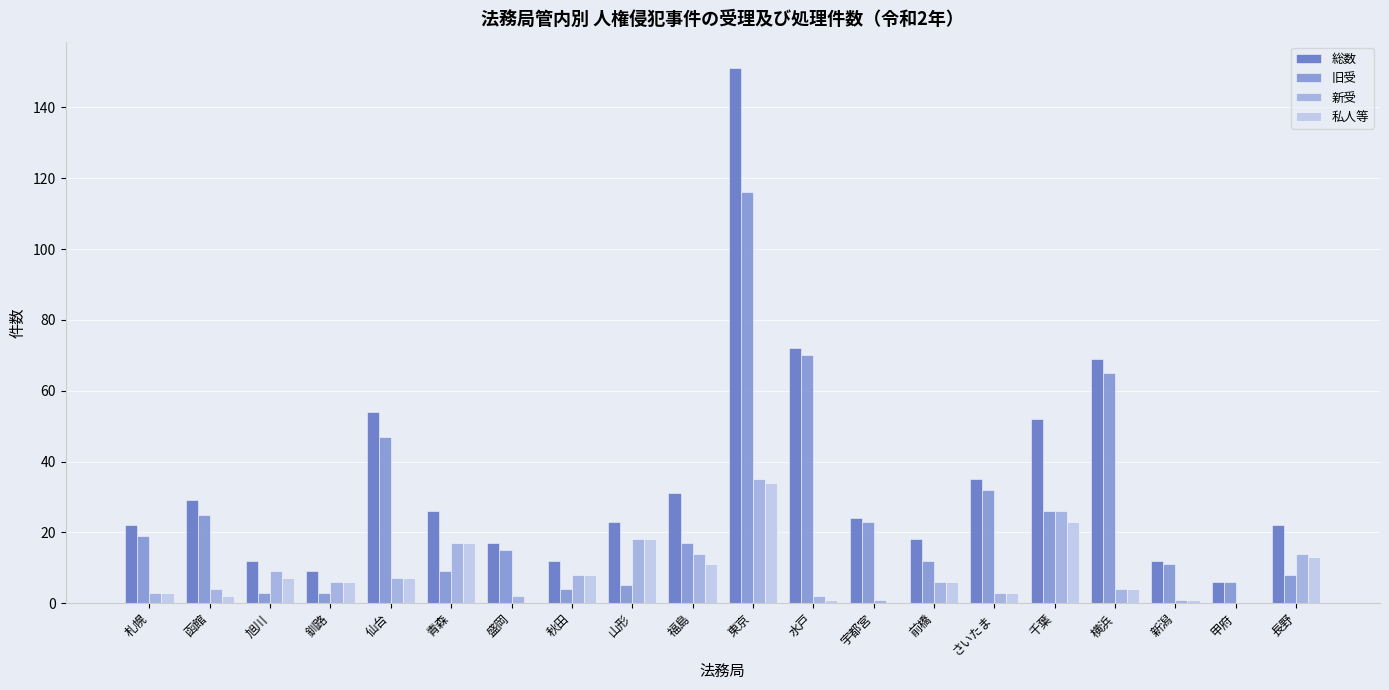

What is the greatest value displayed?

151